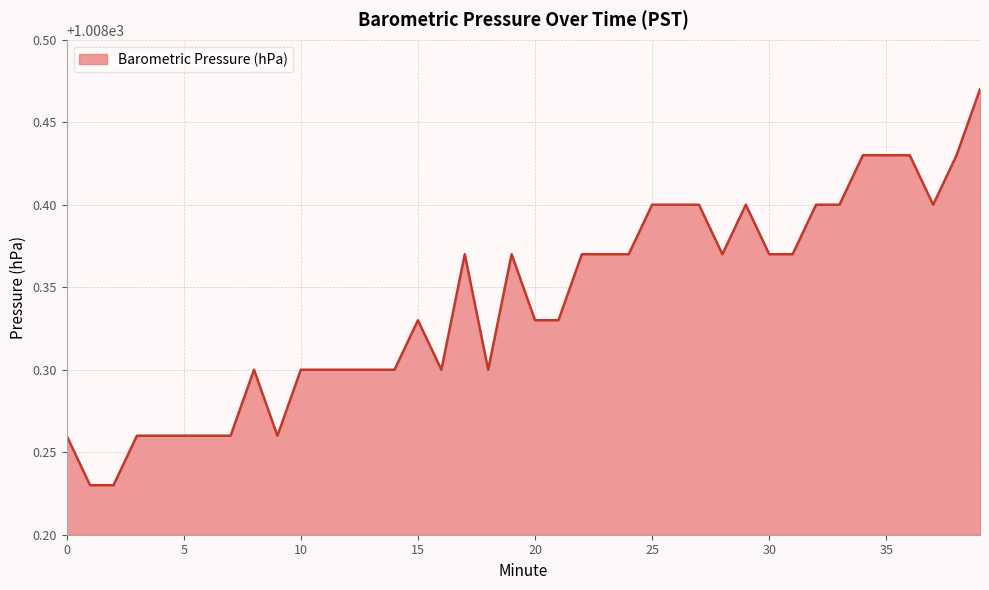

Does the chart display data point markers on the line(s)?

No